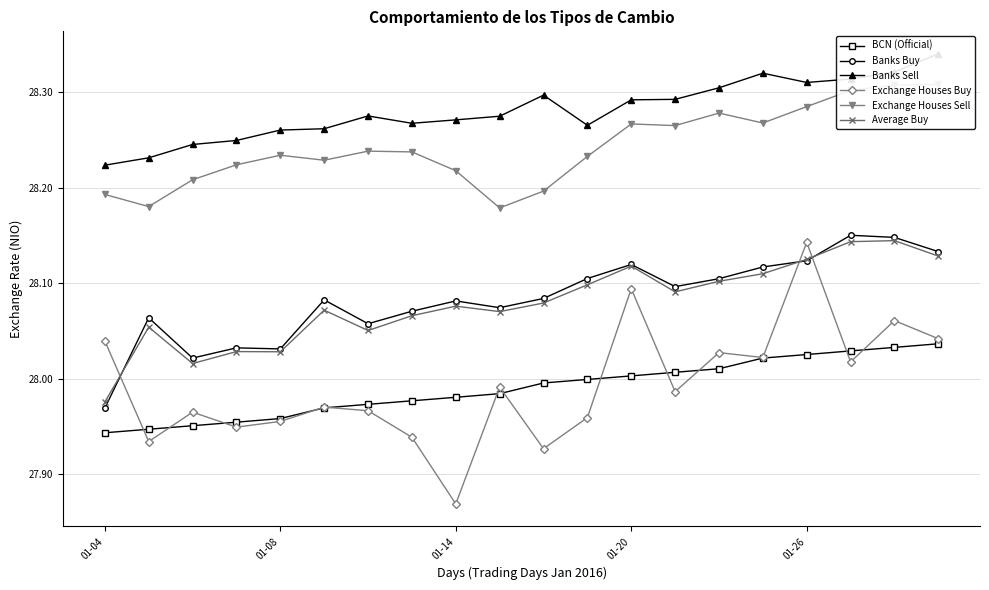

Which series has the widest spread of values?

Exchange Houses Buy